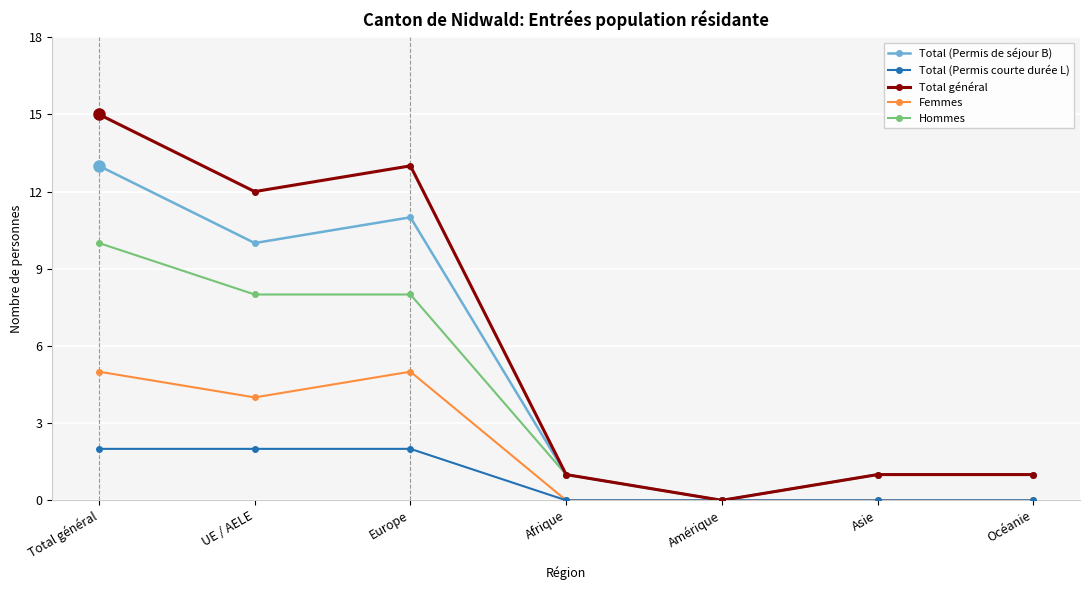

Which series has the largest total across all categories?

Total général